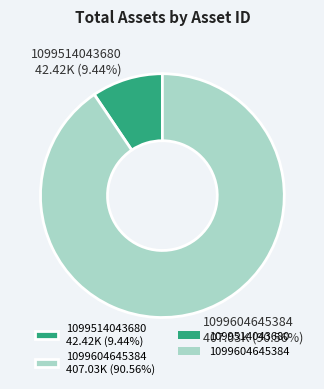

Which has a higher value, 1099514043680 42.42K (9.44%) or 1099604645384 407.03K (90.56%)?

1099604645384 407.03K (90.56%)